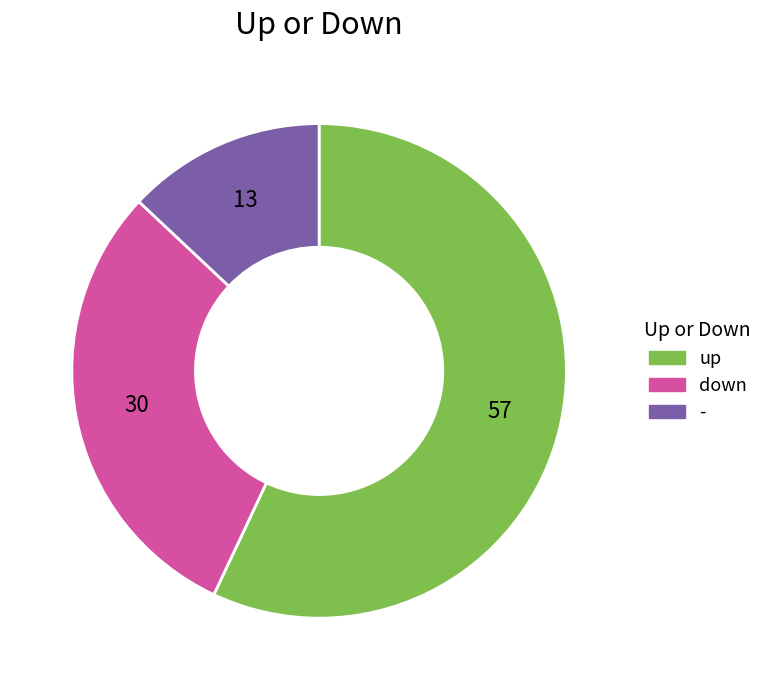

What is the majority slice?

up